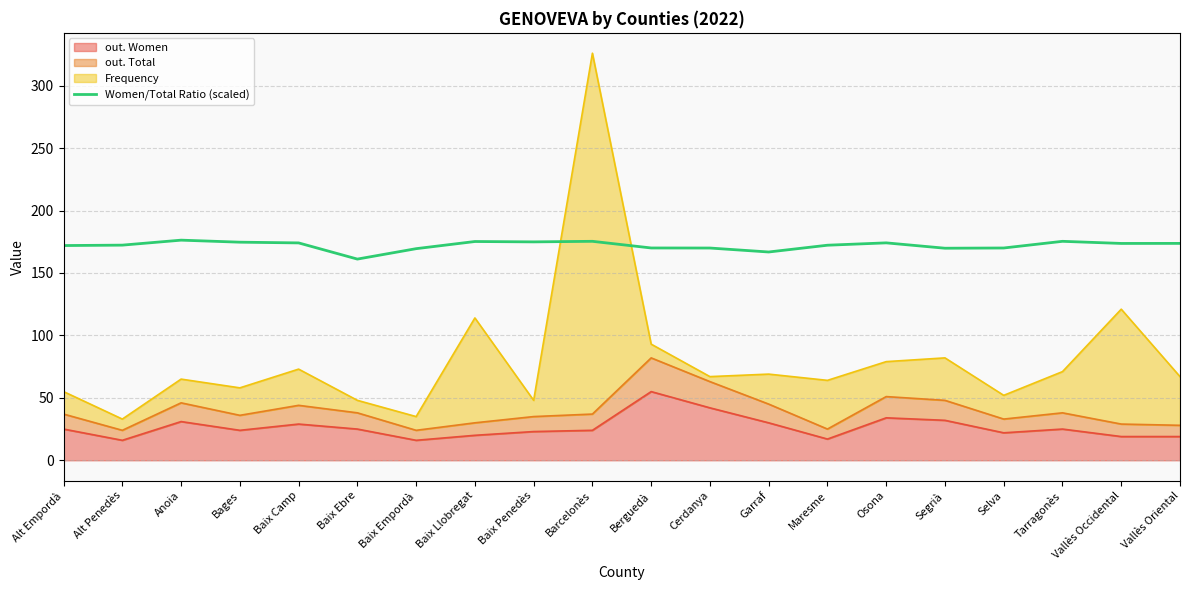

The value at Cerdanya is 170.0. True or false?

True